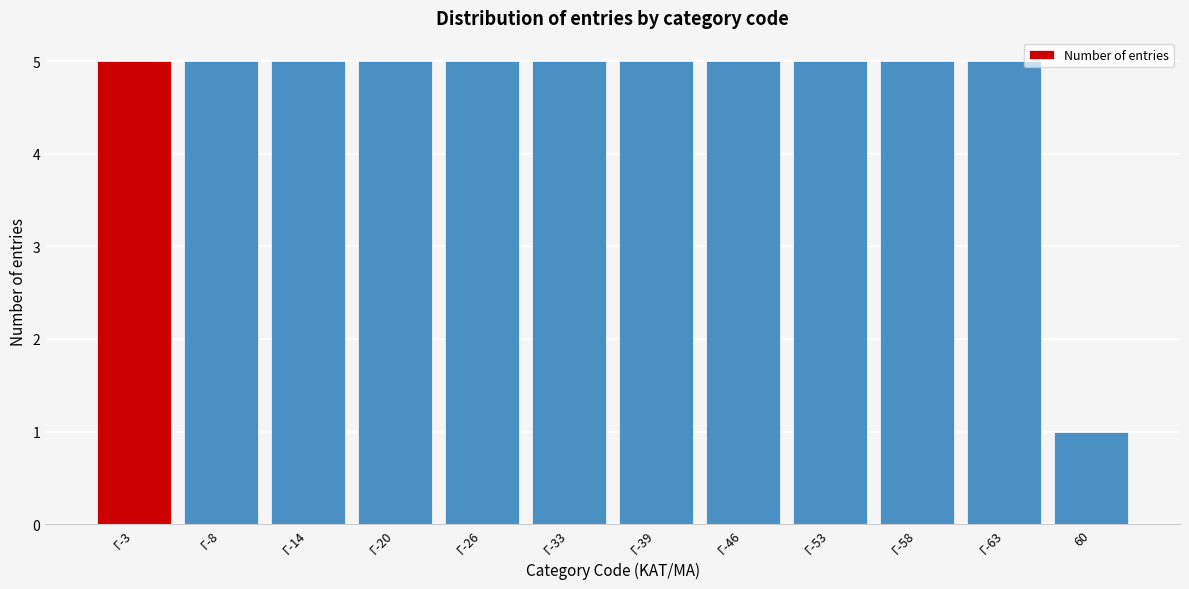

Reading left to right, extract all data points from this chart.

Γ-3=5	Γ-8=5	Γ-14=5	Γ-20=5	Γ-26=5	Γ-33=5	Γ-39=5	Γ-46=5	Γ-53=5	Γ-58=5	Γ-63=5	60=1